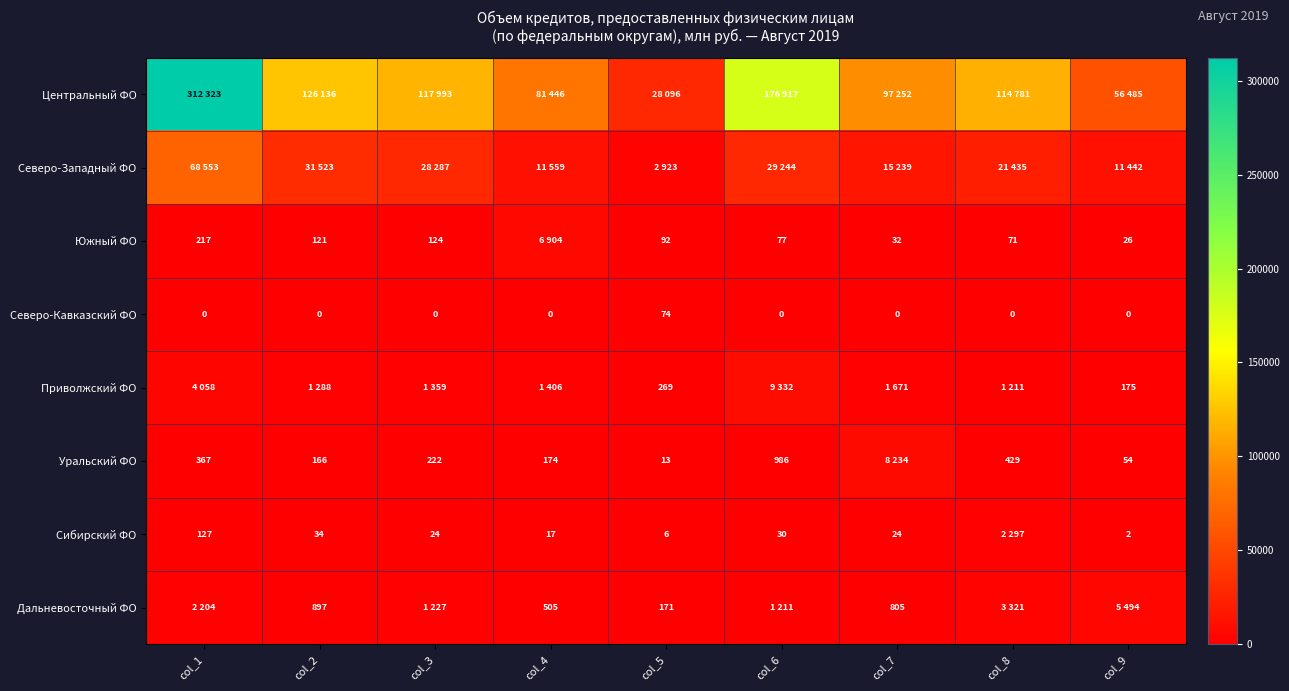

Is it true that Сибирский ФО equals 24 at col_7?

True